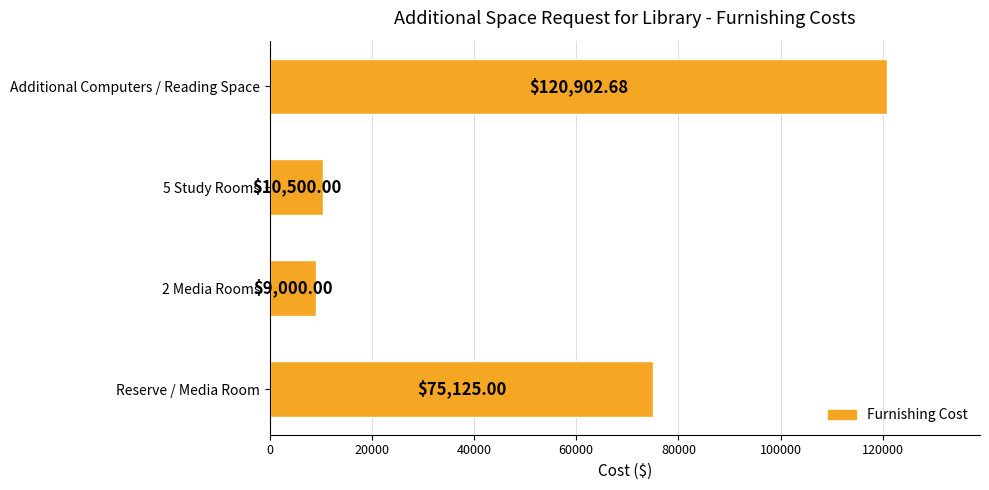

Approximately how many times larger is the value at 2 Media Rooms compared to 5 Study Rooms?

0.9